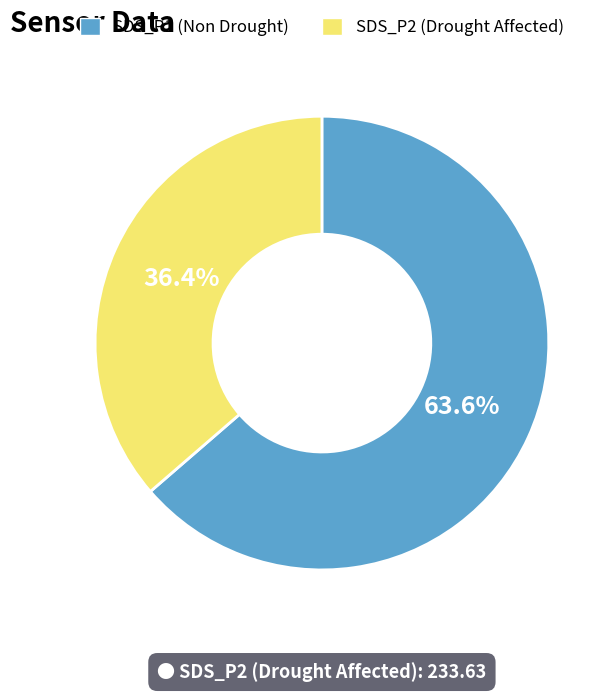

Is there any slice that represents more than half of the pie?

Yes